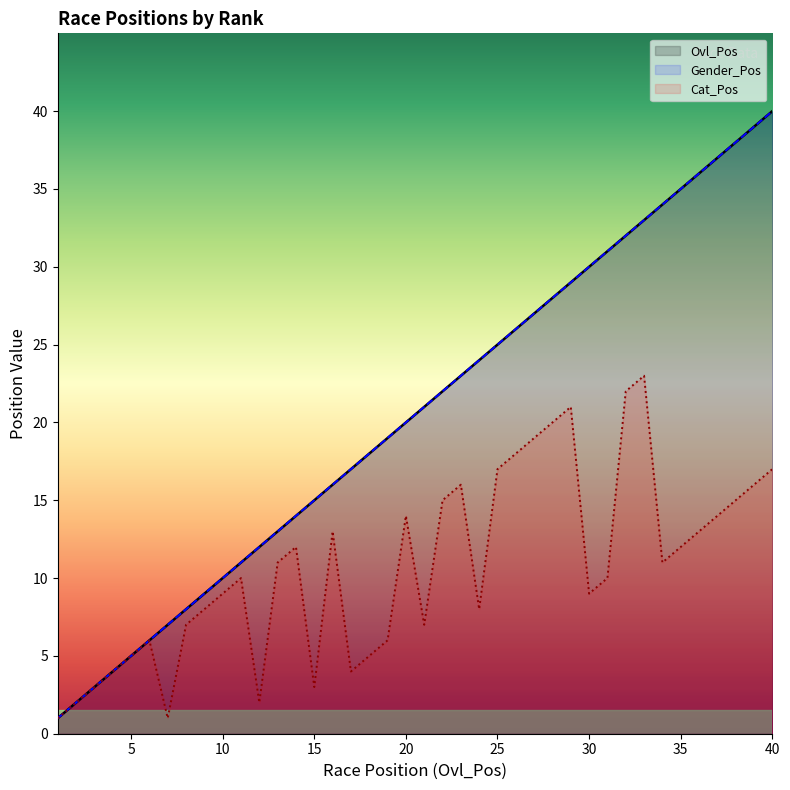

Is it true that Gender_Pos equals 2 at 4?

False